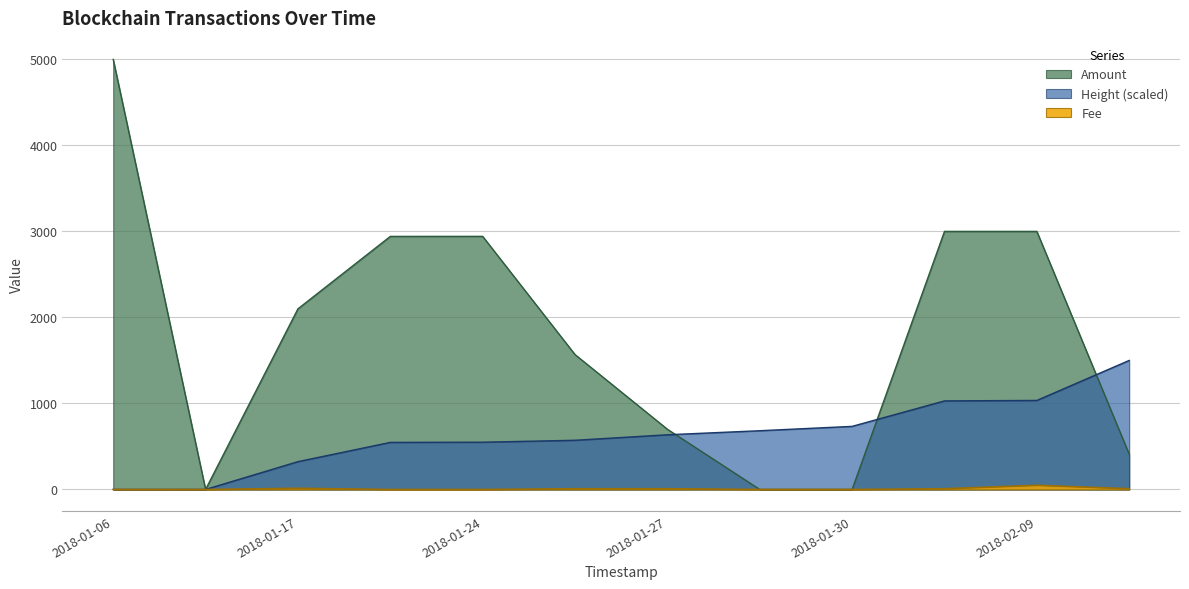

List the series in order of their overall mean, lowest first.

Fee, Height (scaled), Amount